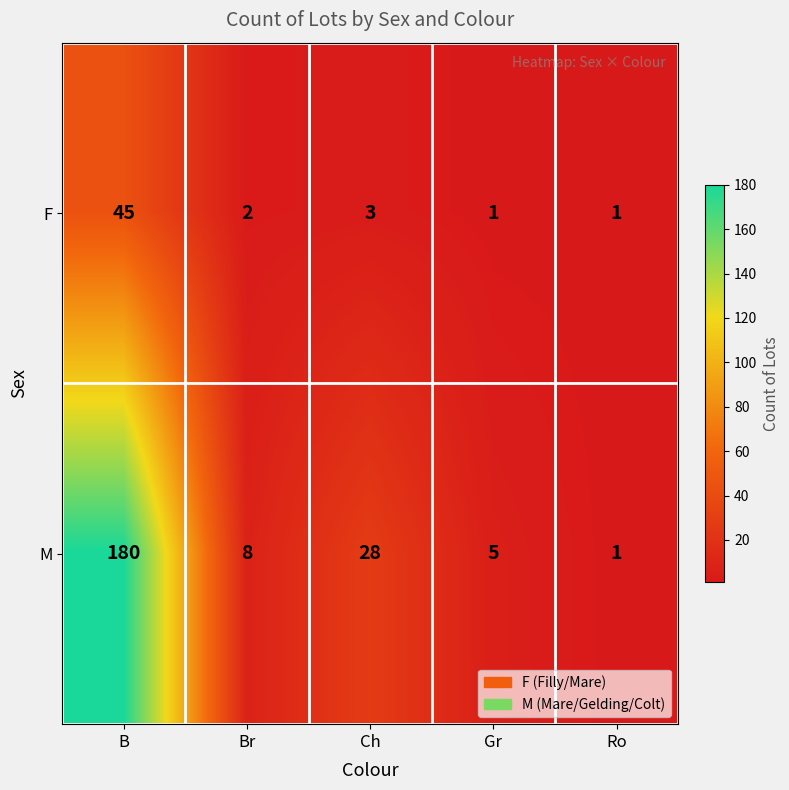

Reading left to right, extract all data points from this chart.

F: B=45	Br=2	Ch=3	Gr=1	Ro=1
M: B=180	Br=8	Ch=28	Gr=5	Ro=1